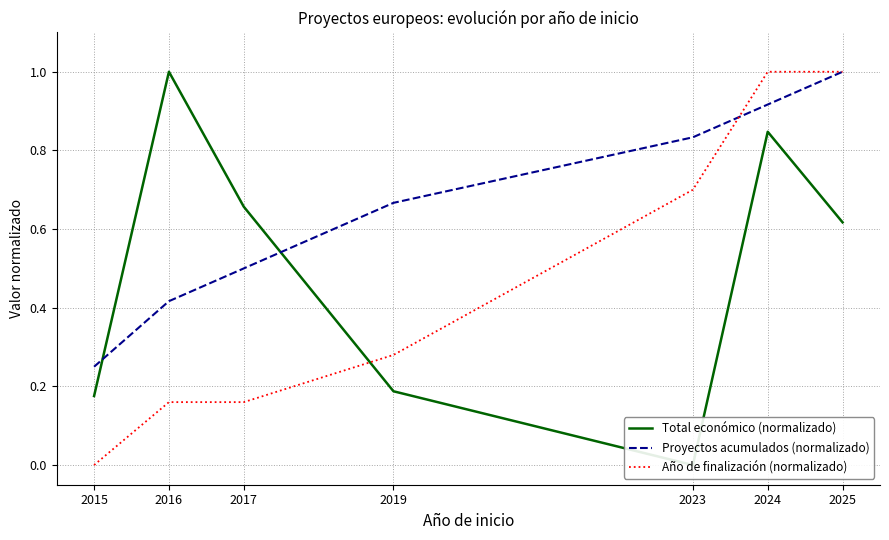

At which category does the chart reach its peak across all series?

2016